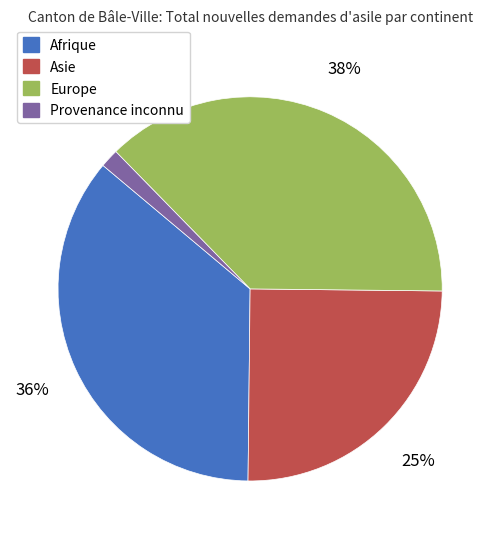

Is Afrique the majority of the pie?

No